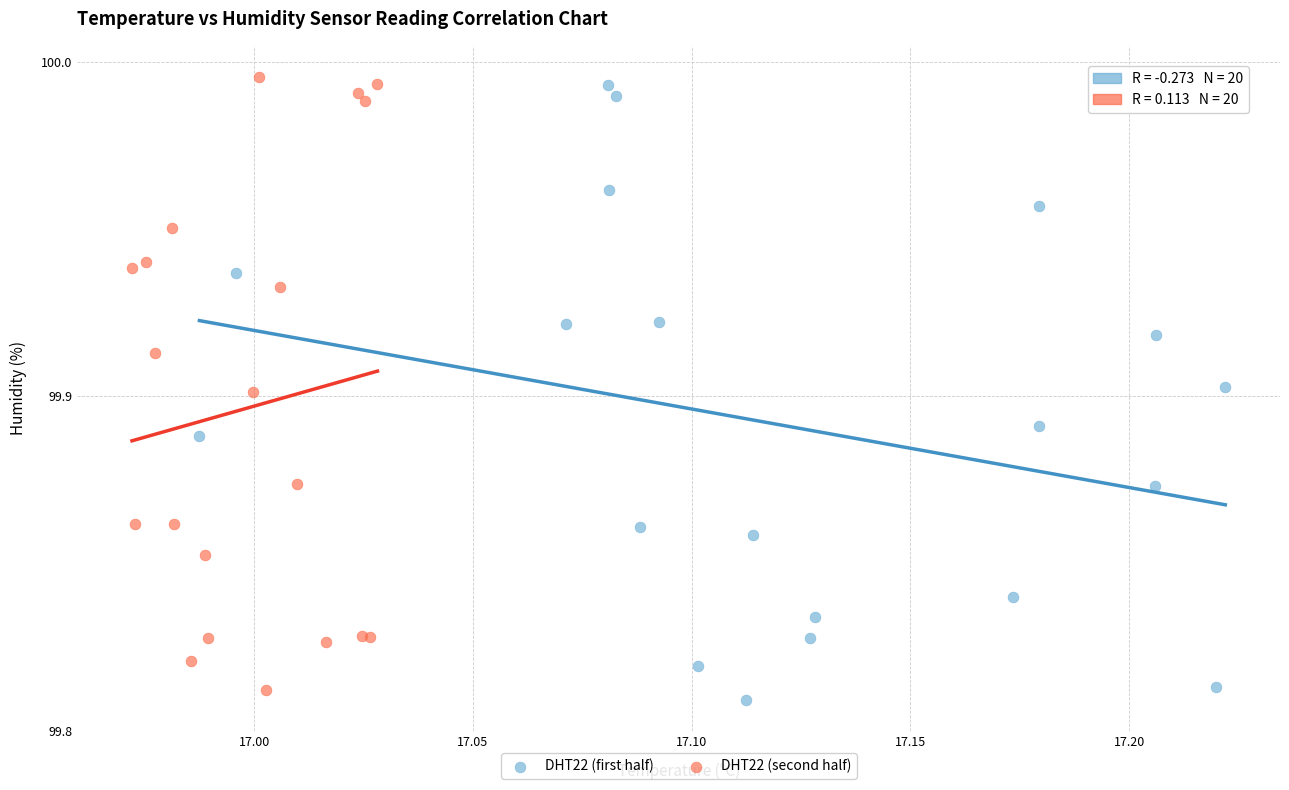

Which series reaches the maximum Y coordinate?

DHT22 (first half)